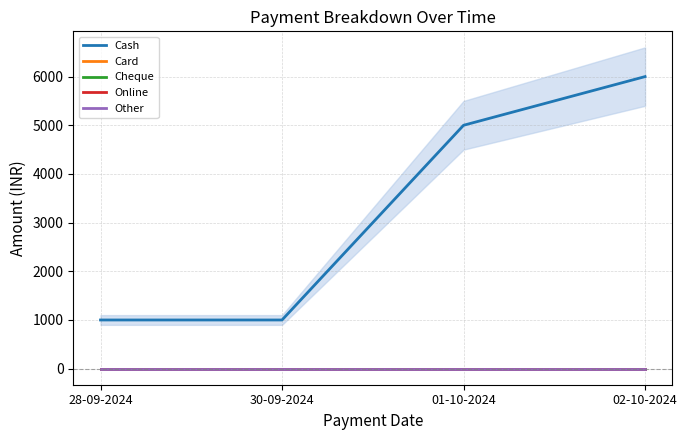

Which series changed the most between 28-09-2024 and 30-09-2024?

Cash